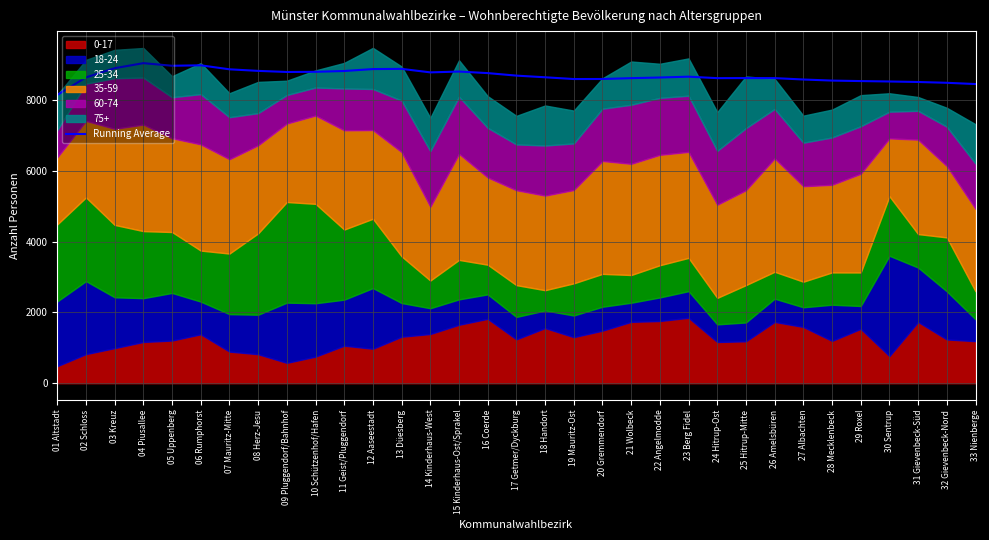

What is the greatest value displayed?

9039.8